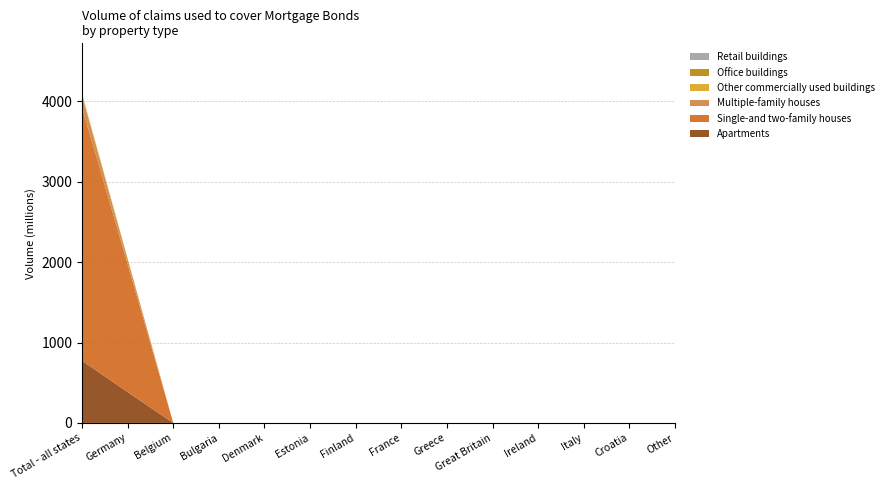

Reading left to right, list all the values displayed in this chart.

Apartments: Total - all states=774.1	Germany=384.1	Belgium=0.0	Bulgaria=0.0	Denmark=0.0	Estonia=0.0	Finland=0.0	France=0.0	Greece=0.0	Great Britain=0.0	Ireland=0.0	Italy=0.0	Croatia=0.0	Other=0.0
Single-and two-family houses: Total - all states=3155.4	Germany=1592.4	Belgium=0.0	Bulgaria=0.0	Denmark=0.0	Estonia=0.0	Finland=0.0	France=0.0	Greece=0.0	Great Britain=0.0	Ireland=0.0	Italy=0.0	Croatia=0.0	Other=0.0
Multiple-family houses: Total - all states=148.7	Germany=62.4	Belgium=0.0	Bulgaria=0.0	Denmark=0.0	Estonia=0.0	Finland=0.0	France=0.0	Greece=0.0	Great Britain=0.0	Ireland=0.0	Italy=0.0	Croatia=0.0	Other=0.0
Other commercially used buildings: Total - all states=19.9	Germany=9.2	Belgium=0.0	Bulgaria=0.0	Denmark=0.0	Estonia=0.0	Finland=0.0	France=0.0	Greece=0.0	Great Britain=0.0	Ireland=0.0	Italy=0.0	Croatia=0.0	Other=0.0
Office buildings: Total - all states=0.0	Germany=0.0	Belgium=0.0	Bulgaria=0.0	Denmark=0.0	Estonia=0.0	Finland=0.0	France=0.0	Greece=0.0	Great Britain=0.0	Ireland=0.0	Italy=0.0	Croatia=0.0	Other=0.0
Retail buildings: Total - all states=0.0	Germany=0.0	Belgium=0.0	Bulgaria=0.0	Denmark=0.0	Estonia=0.0	Finland=0.0	France=0.0	Greece=0.0	Great Britain=0.0	Ireland=0.0	Italy=0.0	Croatia=0.0	Other=0.0